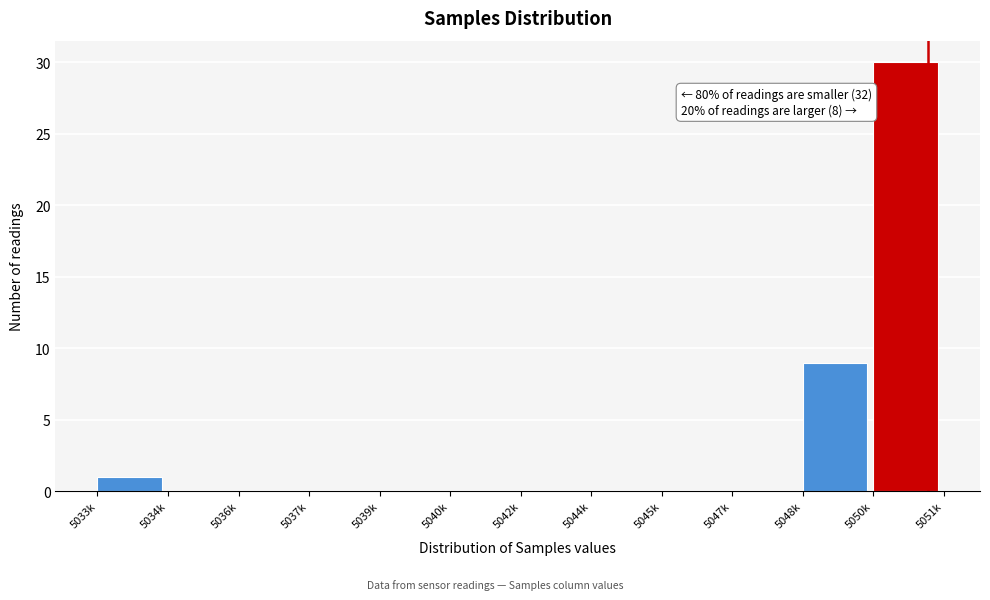

Reading left to right, extract all data points from this chart.

5033k=1	5034k=0	5036k=0	5037k=0	5039k=0	5040k=0	5042k=0	5044k=0	5045k=0	5047k=0	5048k=9	5050k=30